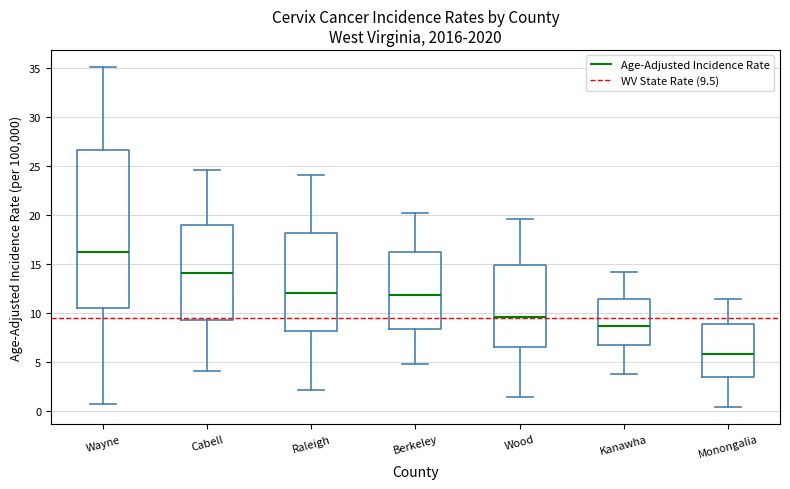

Where does the upper whisker of the box for Wayne end on the y-axis? The values are not printed on the chart, so give them approximately, as read against the axis.

35.0